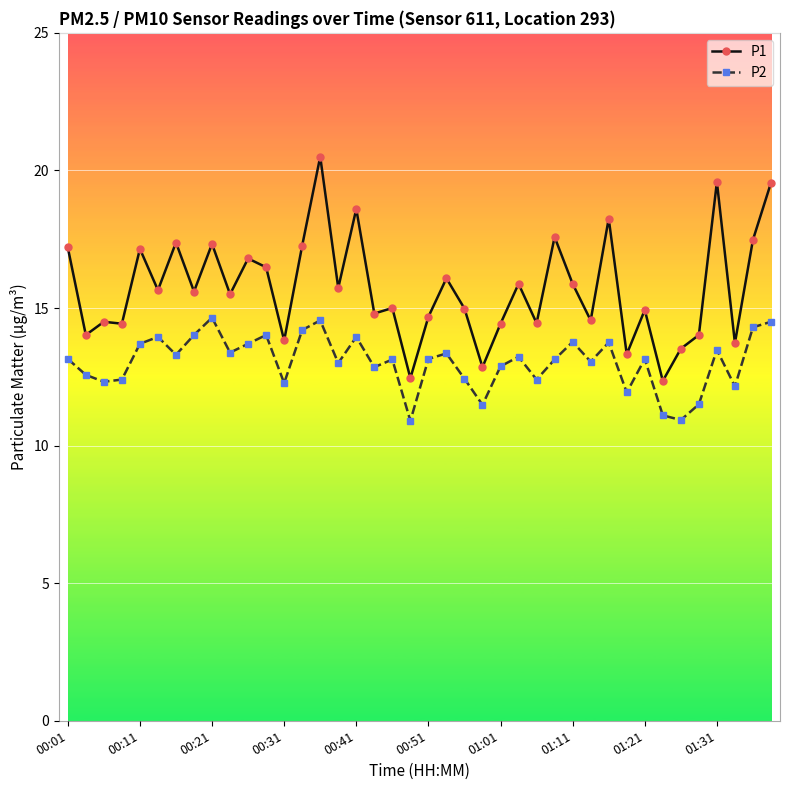

At how many categories does at least one series exceed 13?

37